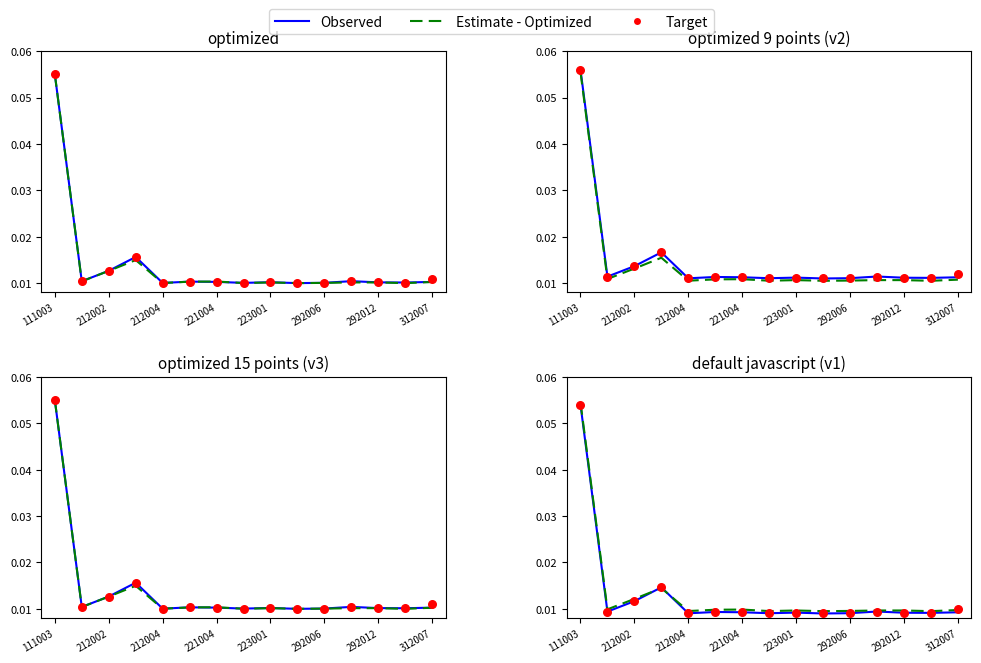

Which series reaches the maximum Y coordinate?

Estimate - Optimized